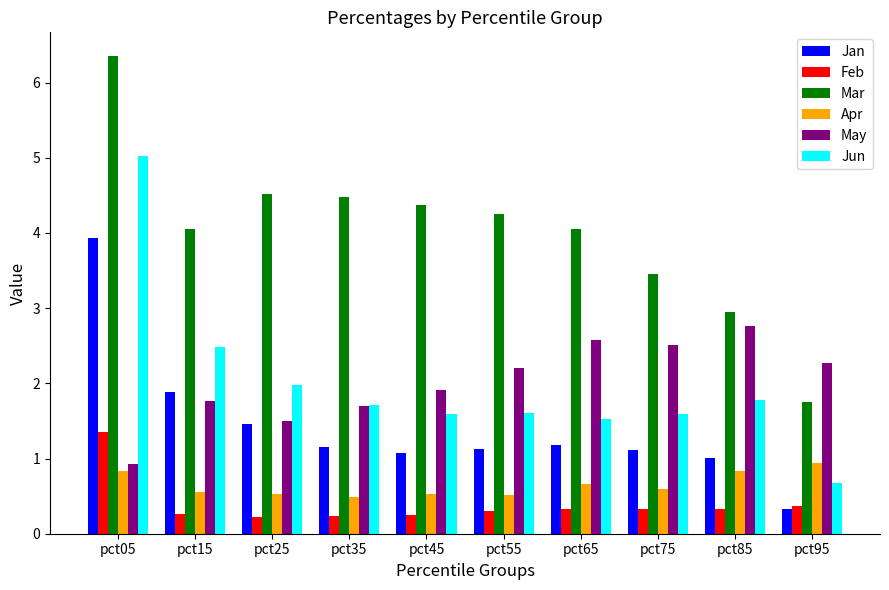

The Apr series shows 0.5 at pct45. True or false?

True